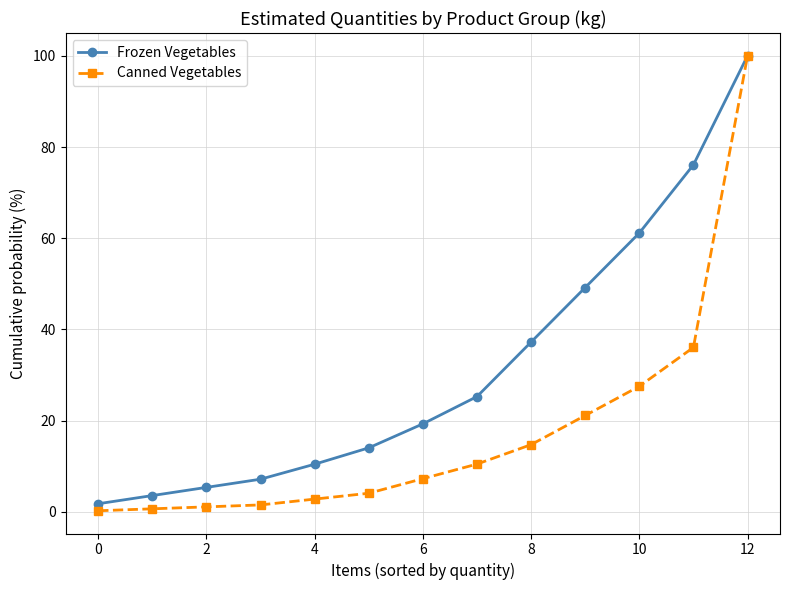

What is the sum of all Canned Vegetables values?

227.7